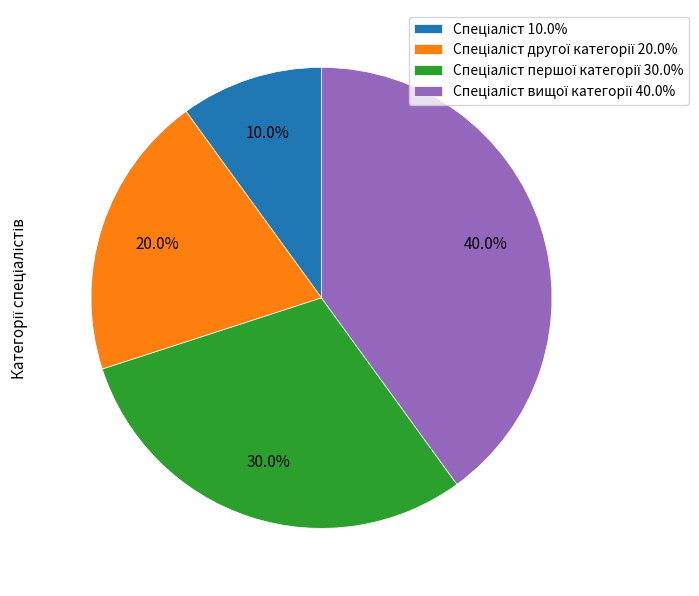

Is there a majority slice in this chart?

No